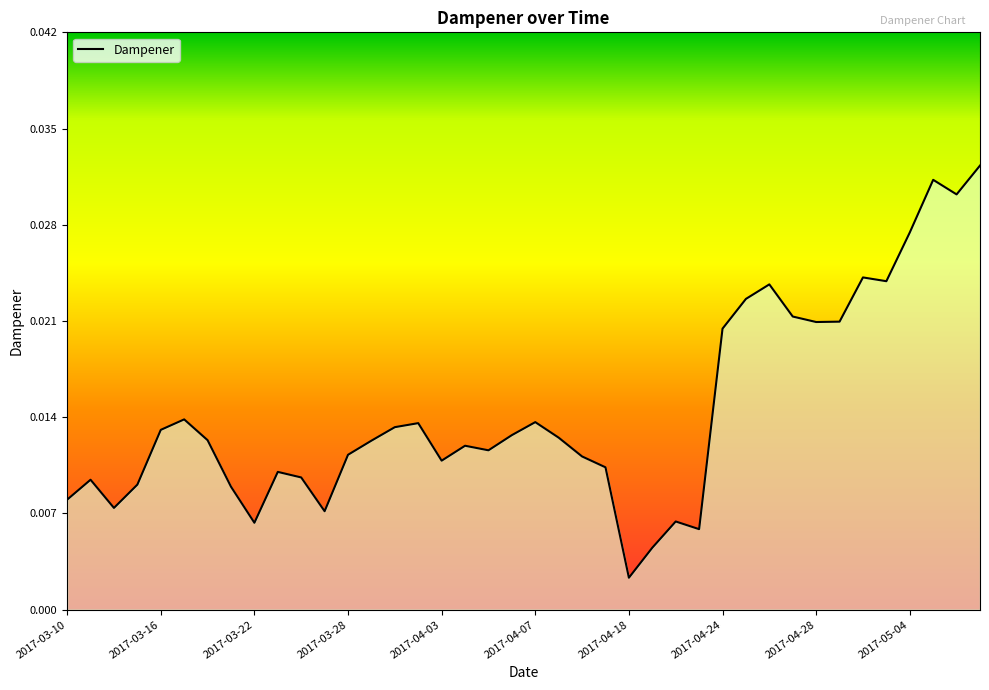

Does the chart display data point markers on the line(s)?

No